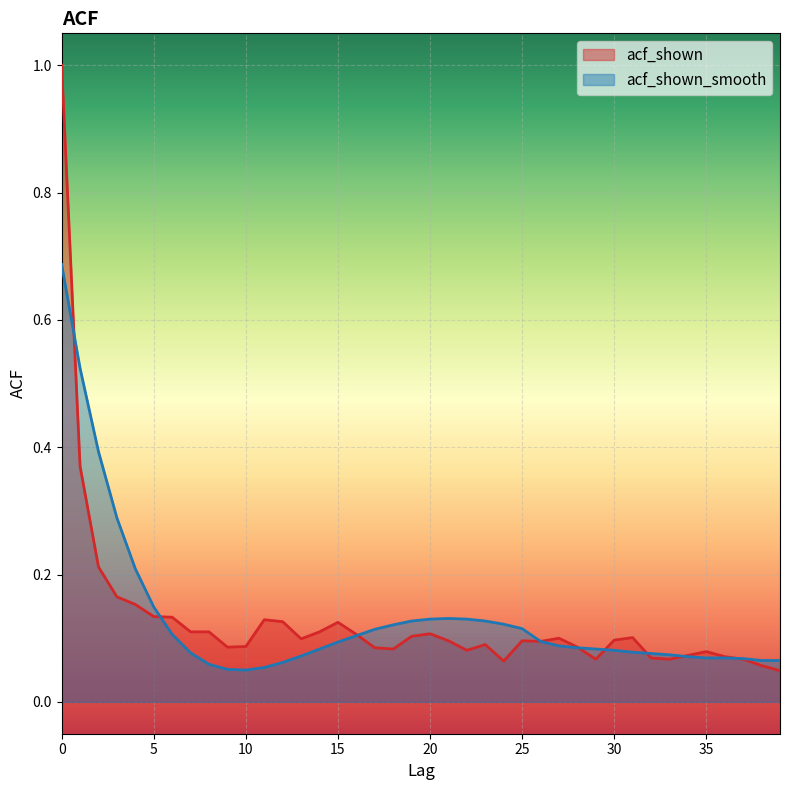

Is the value of acf_shown at 36 greater than the value of acf_shown_smooth at 8?

Yes